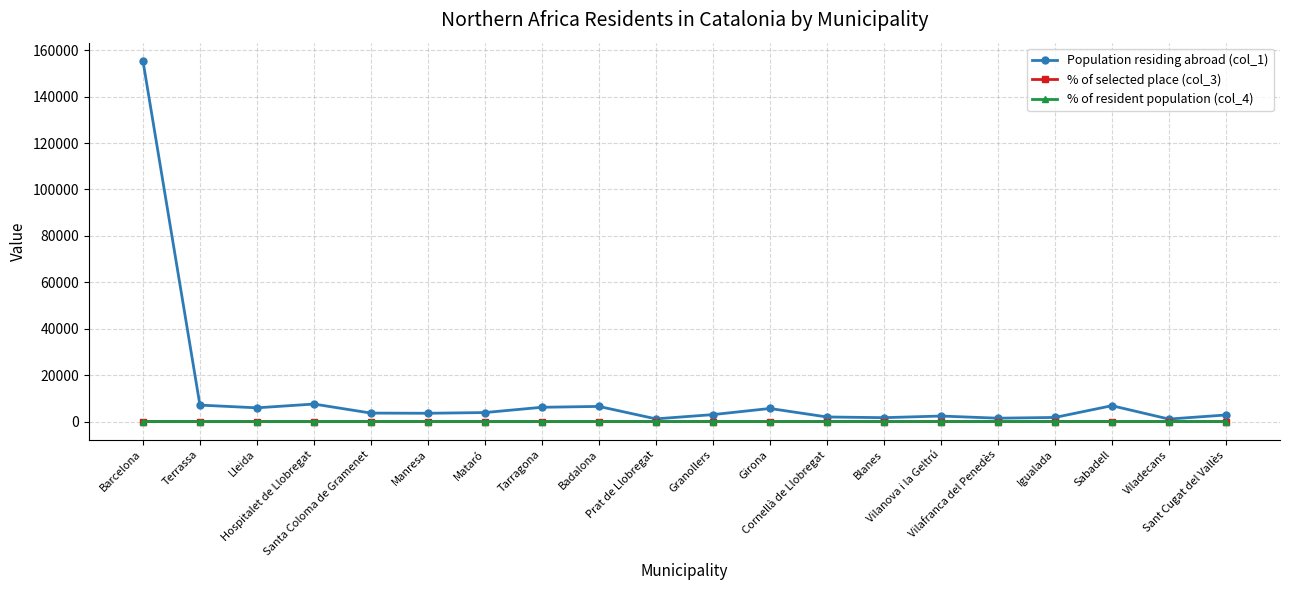

Count the number of data series in this chart.

3